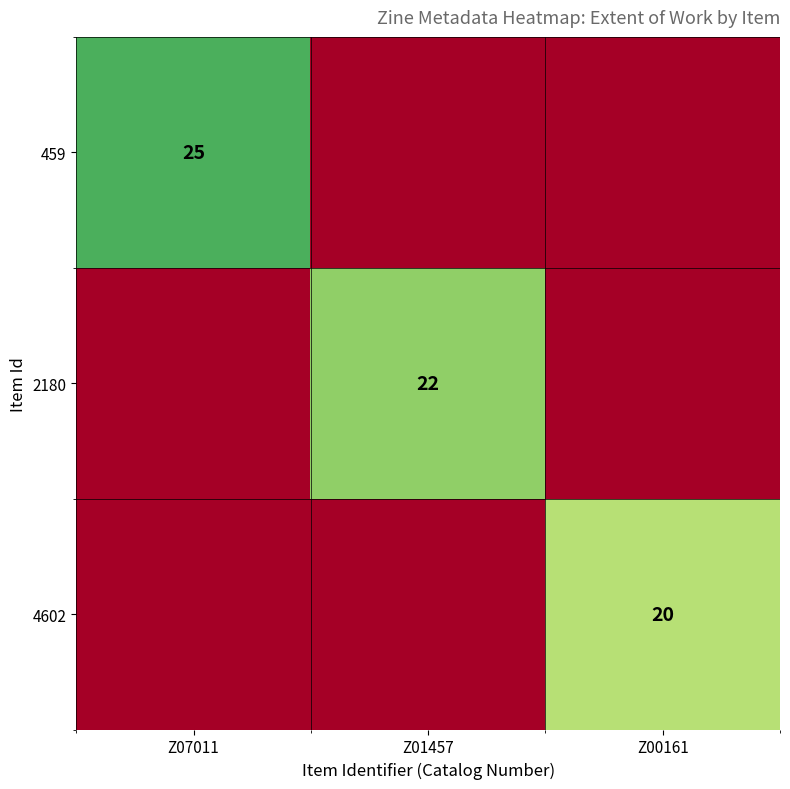

The value of 4602 at Z00161 is 31. True or false?

False